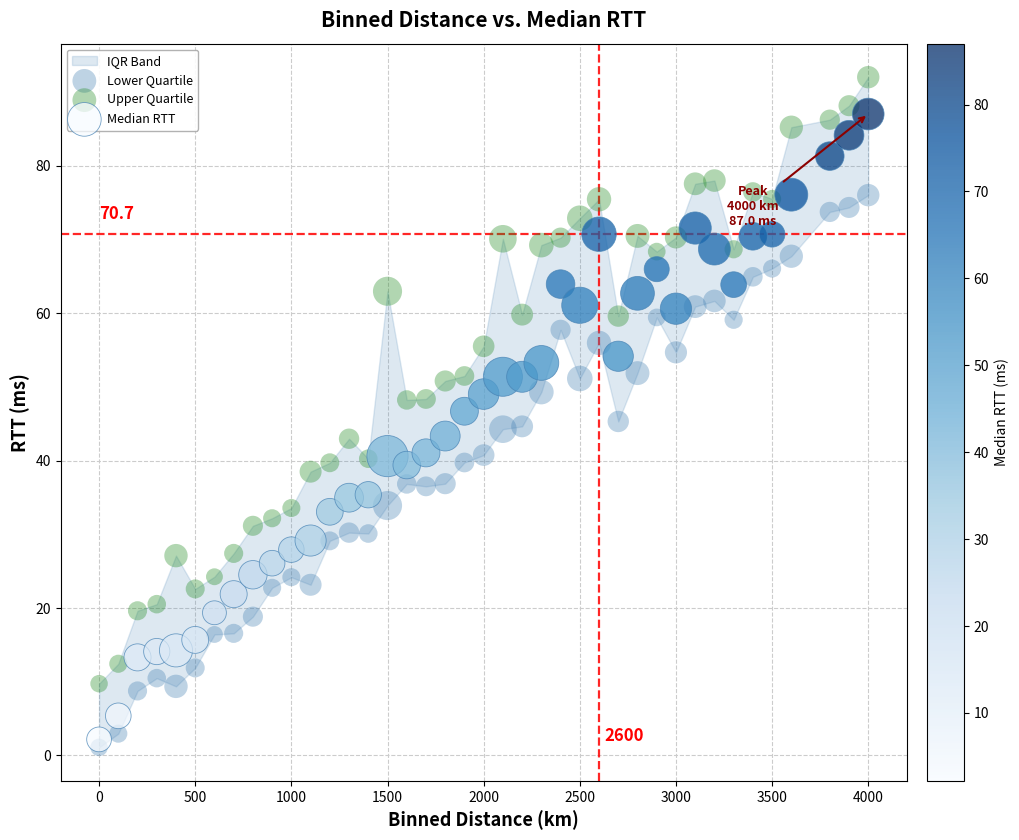

What is the X range (max minus min) for the scatter plot?

4000.0